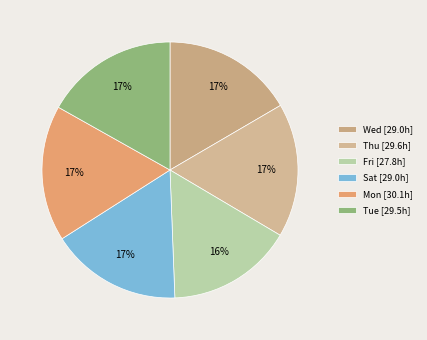

Which slice is the smallest?

Fri [27.8h]